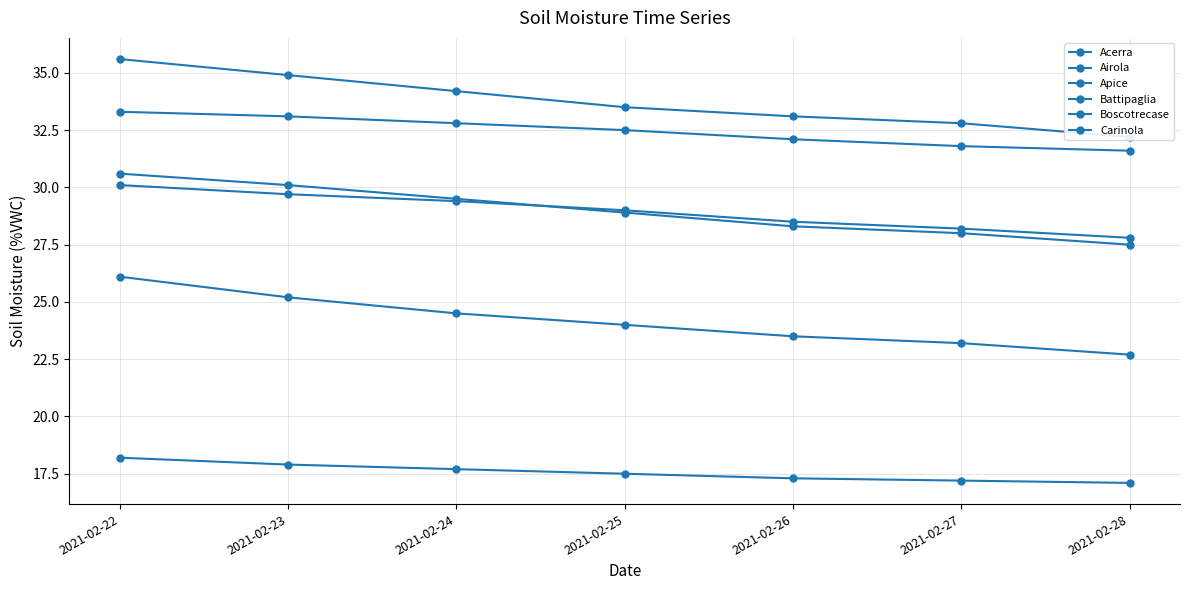

Reading right to left, what are all the values shown in this chart?

Acerra: 2021-02-28=22.7	2021-02-27=23.2	2021-02-26=23.5	2021-02-25=24.0	2021-02-24=24.5	2021-02-23=25.2	2021-02-22=26.1
Airola: 2021-02-28=27.5	2021-02-27=28.0	2021-02-26=28.3	2021-02-25=28.9	2021-02-24=29.5	2021-02-23=30.1	2021-02-22=30.6
Apice: 2021-02-28=31.6	2021-02-27=31.8	2021-02-26=32.1	2021-02-25=32.5	2021-02-24=32.8	2021-02-23=33.1	2021-02-22=33.3
Battipaglia: 2021-02-28=27.8	2021-02-27=28.2	2021-02-26=28.5	2021-02-25=29.0	2021-02-24=29.4	2021-02-23=29.7	2021-02-22=30.1
Boscotrecase: 2021-02-28=17.1	2021-02-27=17.2	2021-02-26=17.3	2021-02-25=17.5	2021-02-24=17.7	2021-02-23=17.9	2021-02-22=18.2
Carinola: 2021-02-28=32.2	2021-02-27=32.8	2021-02-26=33.1	2021-02-25=33.5	2021-02-24=34.2	2021-02-23=34.9	2021-02-22=35.6